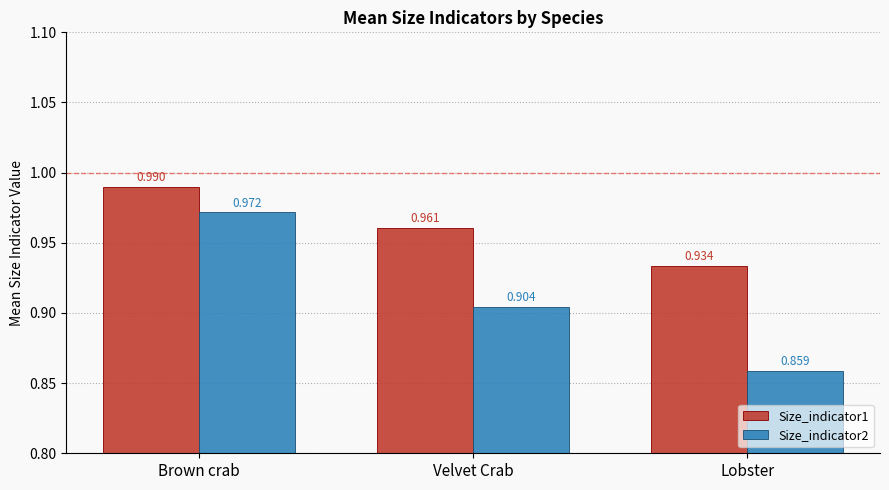

Which category has the highest value across all series?

Brown crab